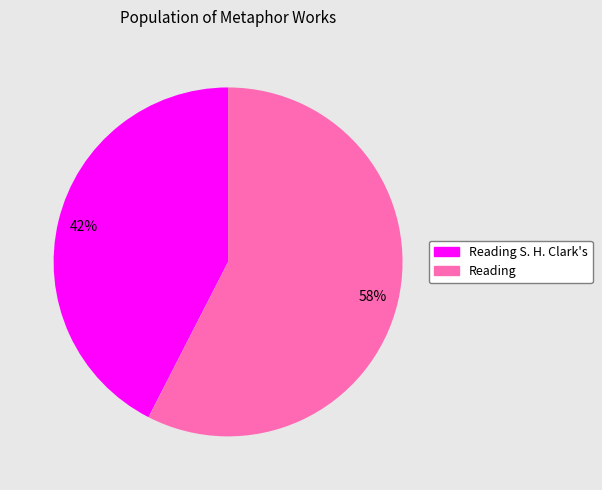

To the nearest percent, what is the average slice percentage?

50%